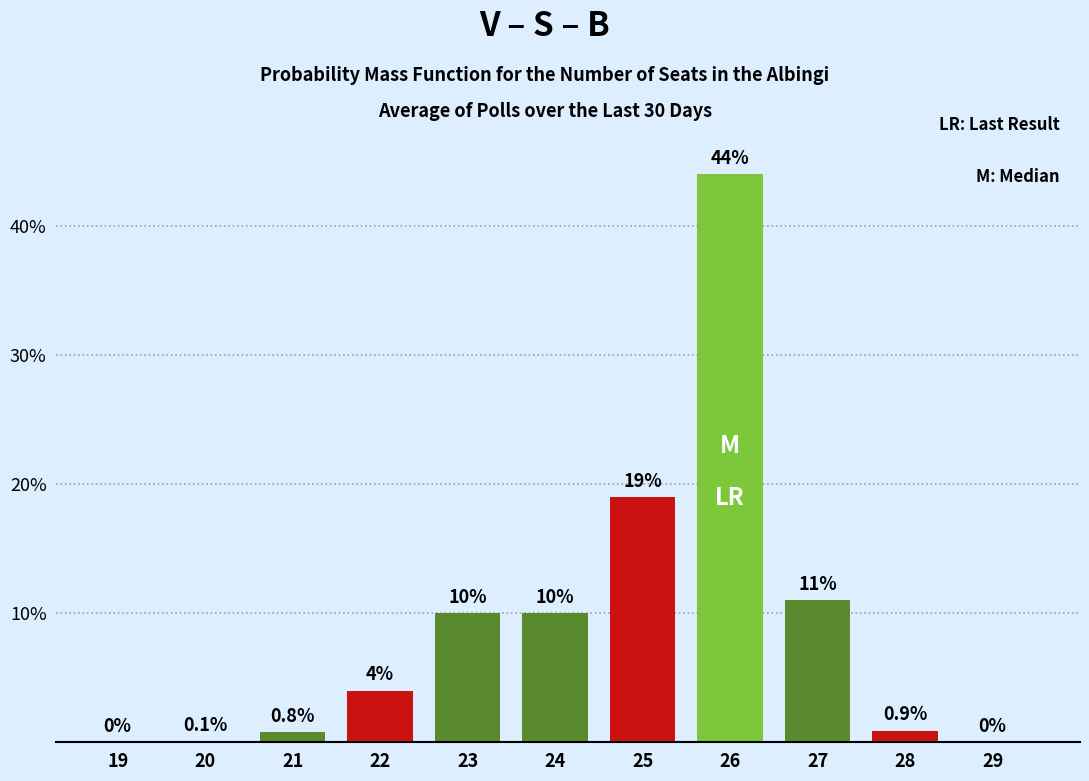

Reading right to left, list all the values displayed in this chart.

29=0.0	28=0.9	27=11.0	26=44.0	25=19.0	24=10.0	23=10.0	22=4.0	21=0.8	20=0.1	19=0.0